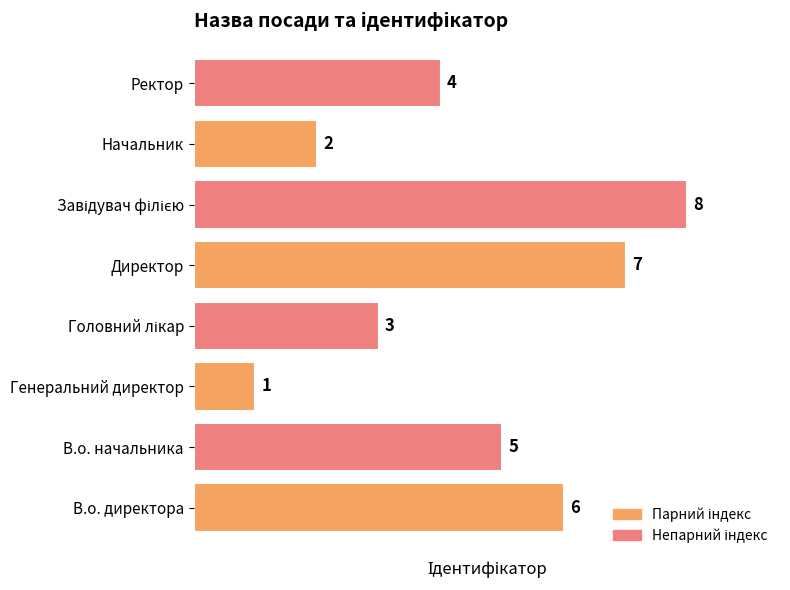

Where is the data nearest to the value 4?

Ректор